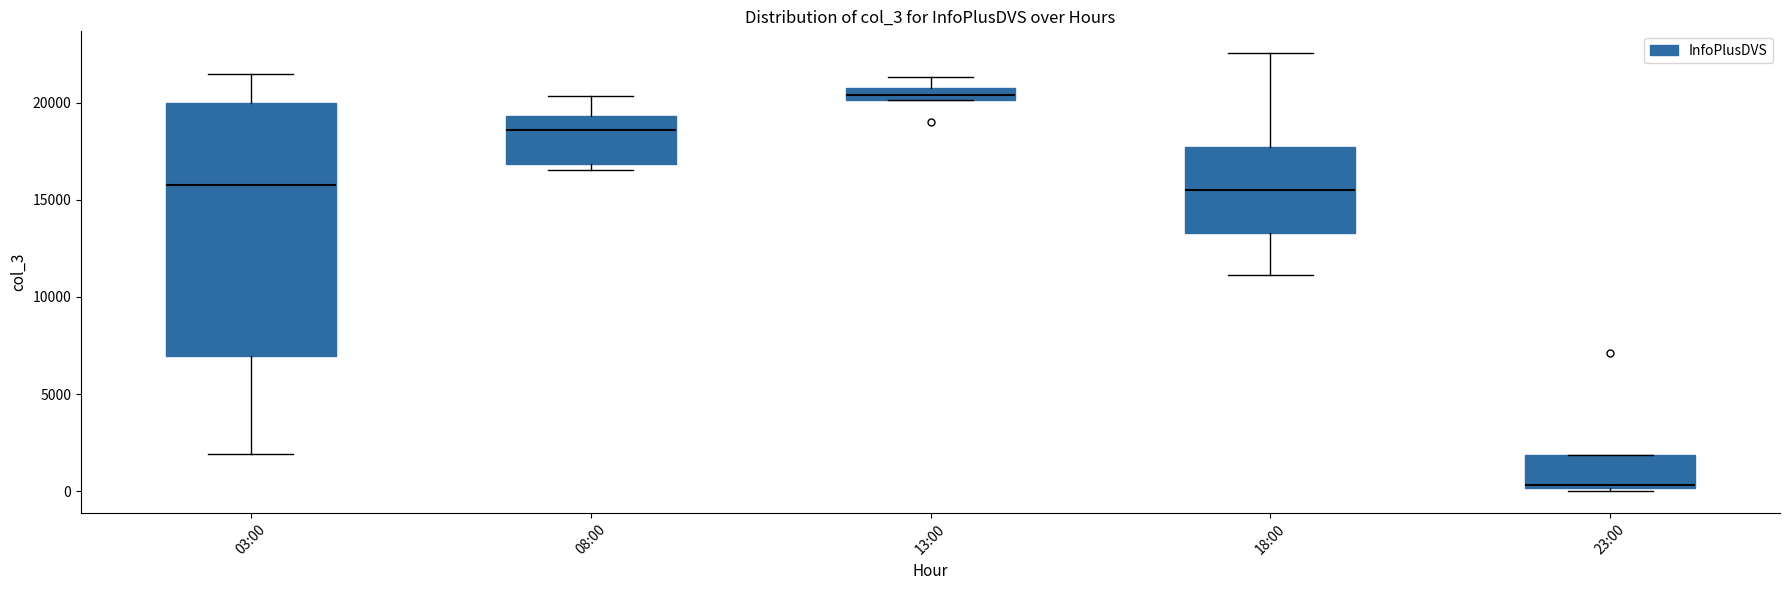

Which box is the tallest, from its lower edge to its upper edge?

03:00